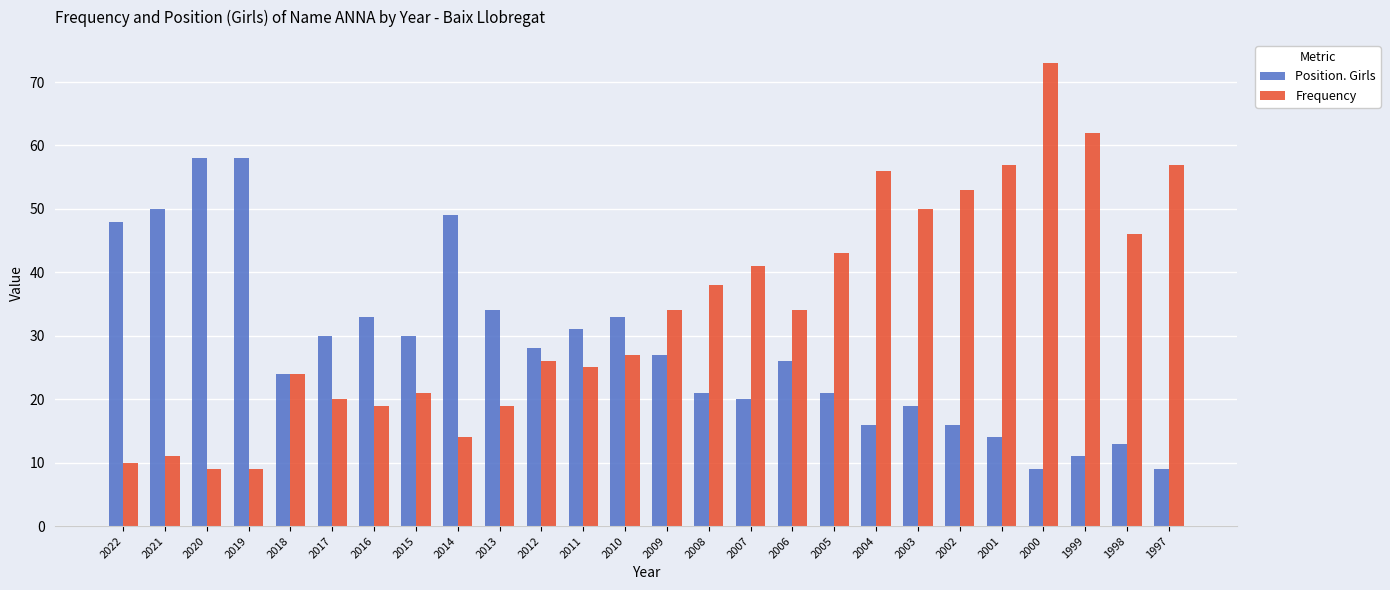

How many data points does each series have?

26